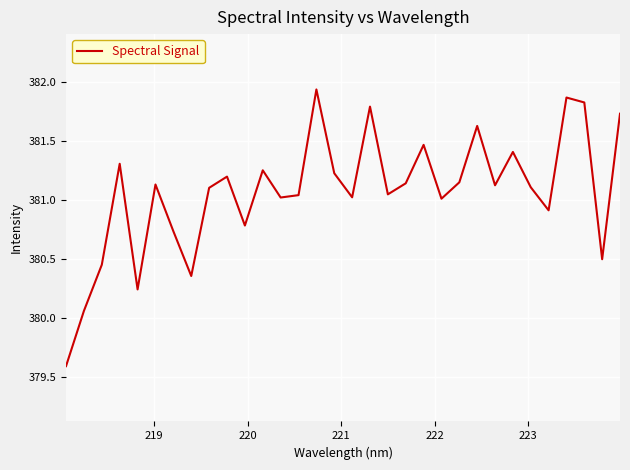

What is the smallest value displayed?

379.6